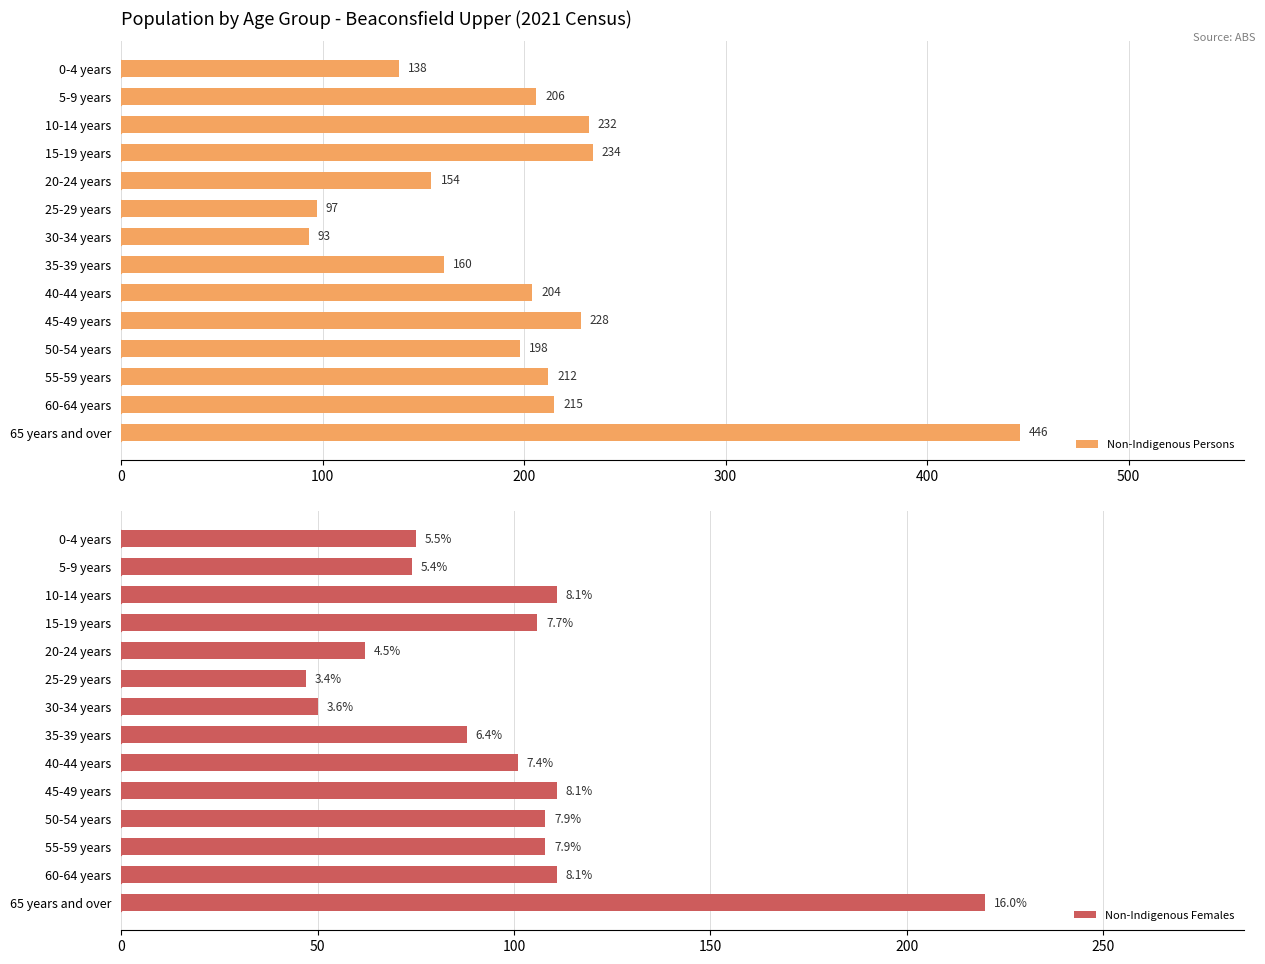

List the labels in order of Non-Indigenous Persons value, largest first.

65 years and over, 15-19 years, 10-14 years, 45-49 years, 60-64 years, 55-59 years, 5-9 years, 40-44 years, 50-54 years, 35-39 years, 20-24 years, 0-4 years, 25-29 years, 30-34 years